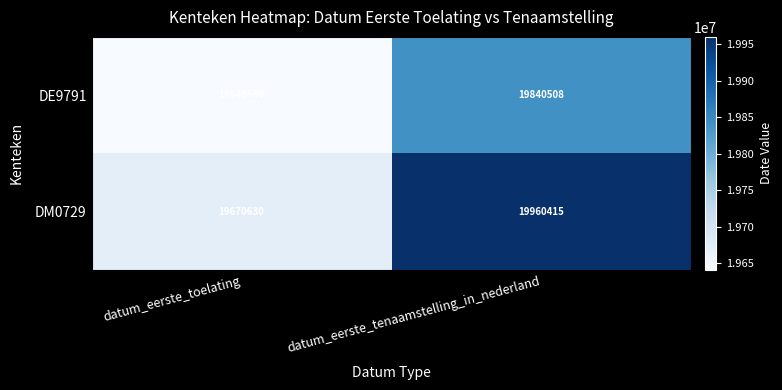

The DM0729 series shows 12263525 at datum_eerste_tenaamstelling_in_nederland. True or false?

False